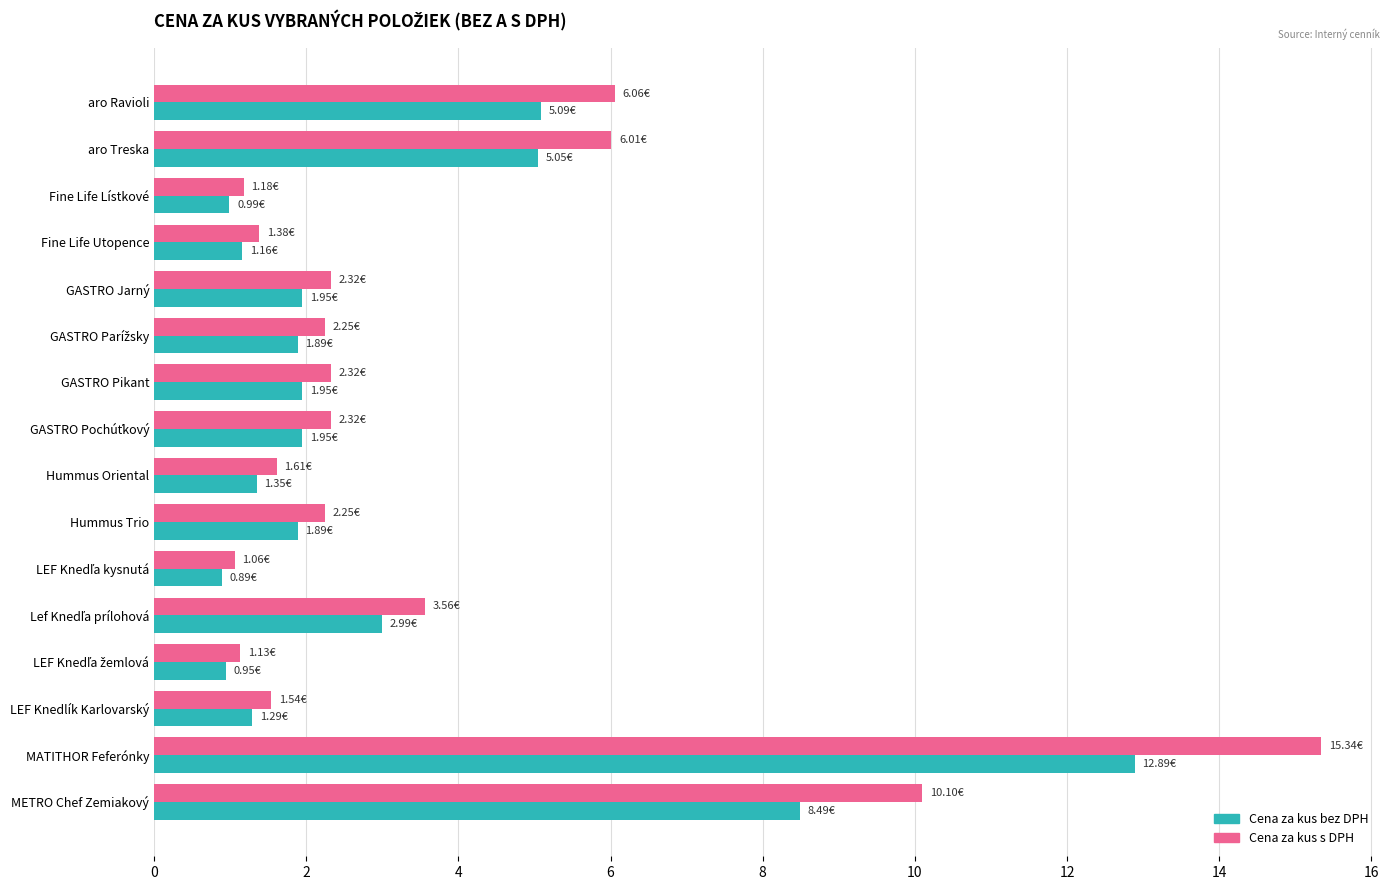

How many categories are shown in the chart?

16